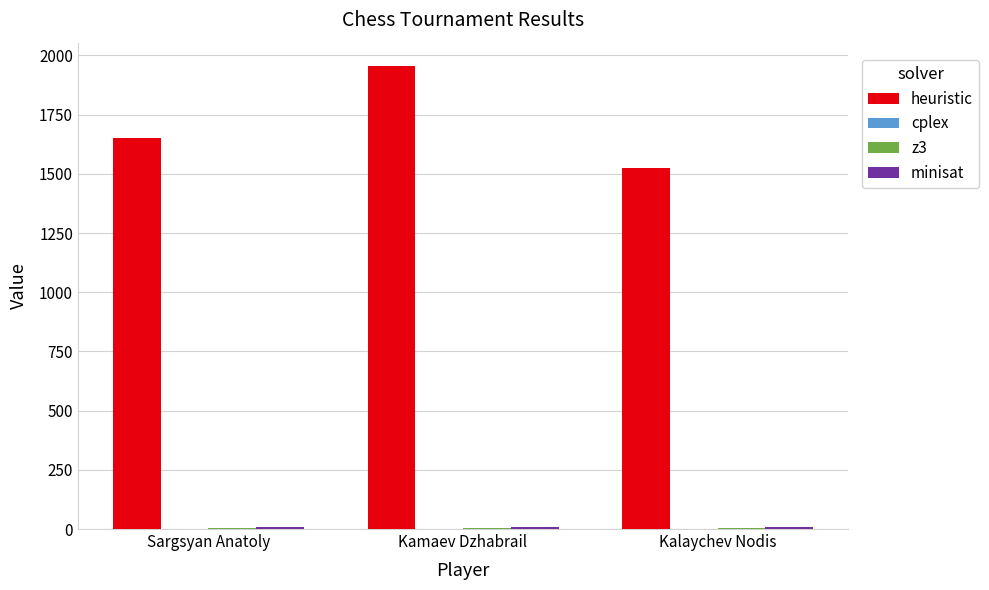

How many categories are shown in the chart?

3